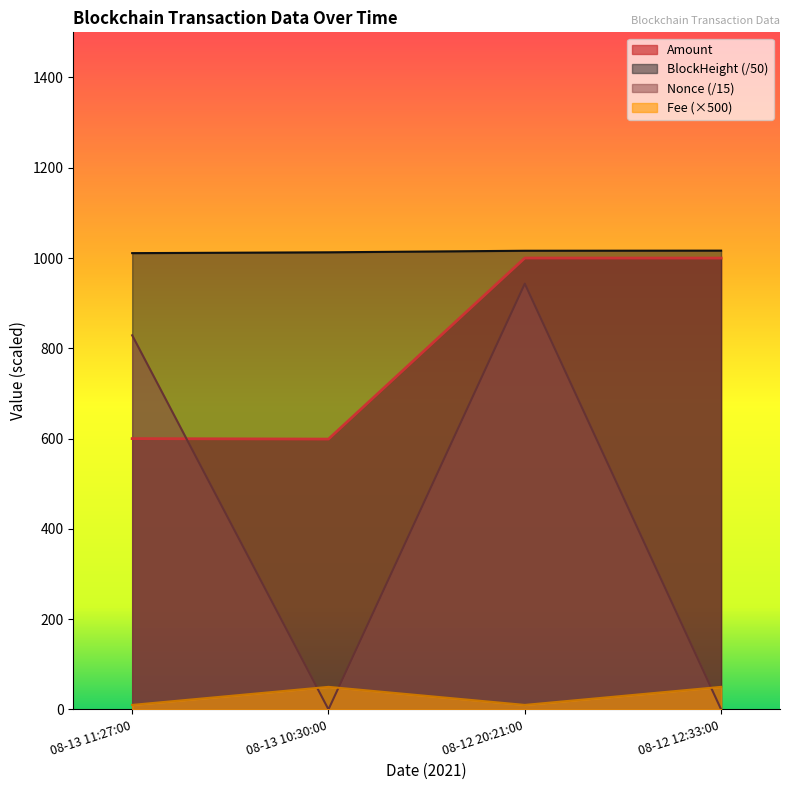

Reading right to left, list all the values displayed in this chart.

Amount: 999.9	1000.0	598.9	600.0
Fee: 50.0	10.0	50.0	10.0
Nonce: 0.1	943.3	0.0	828.9